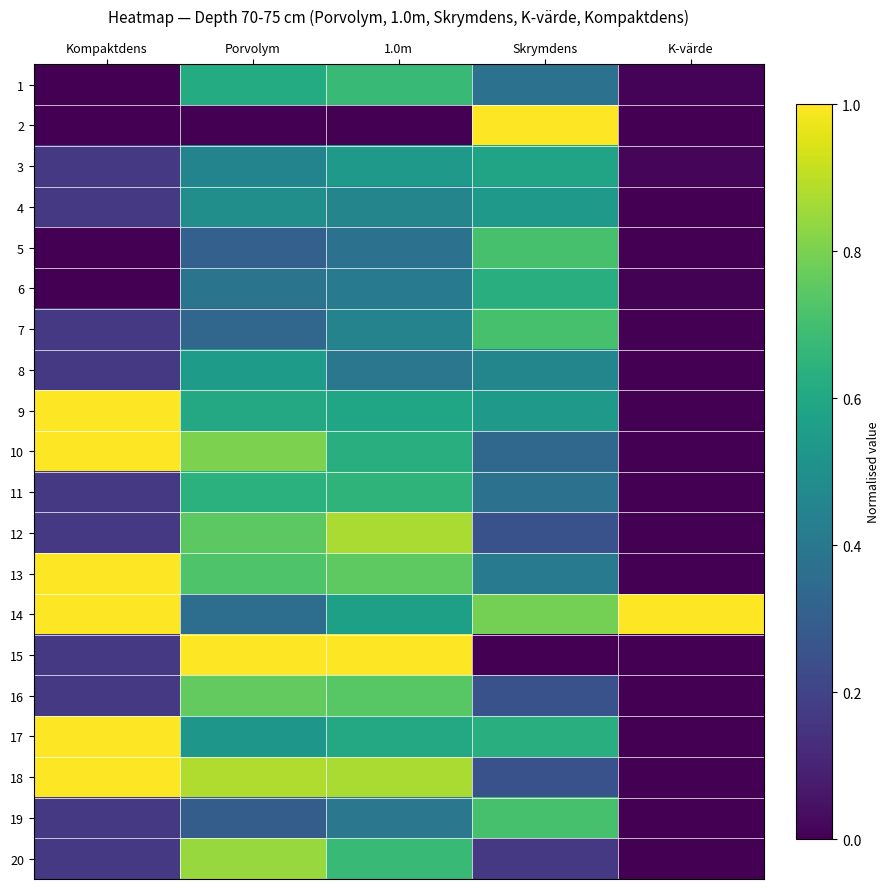

At which category is the sum across all series the highest?

1.0m